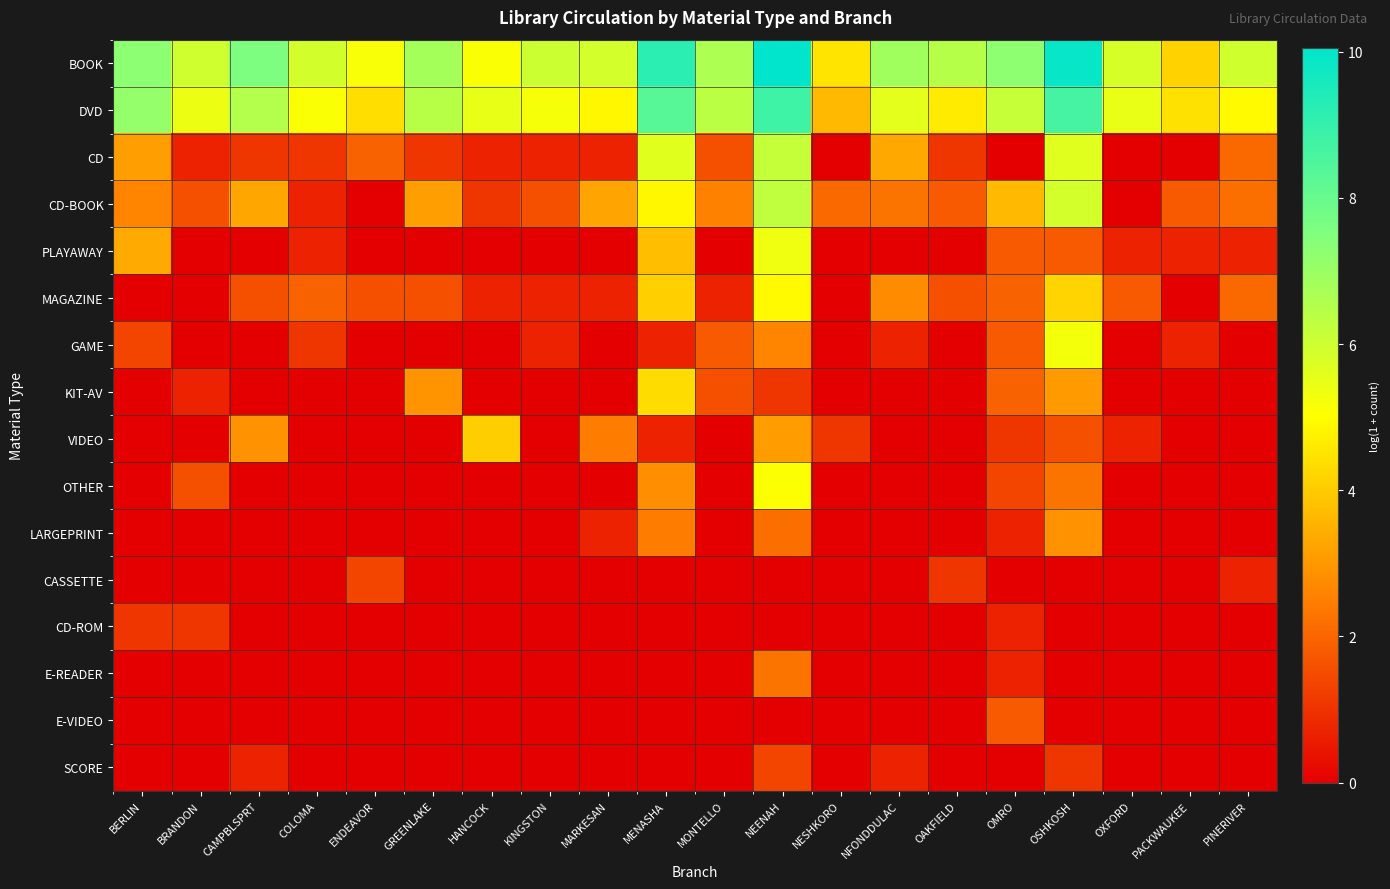

At how many categories does at least one series exceed 8?

3